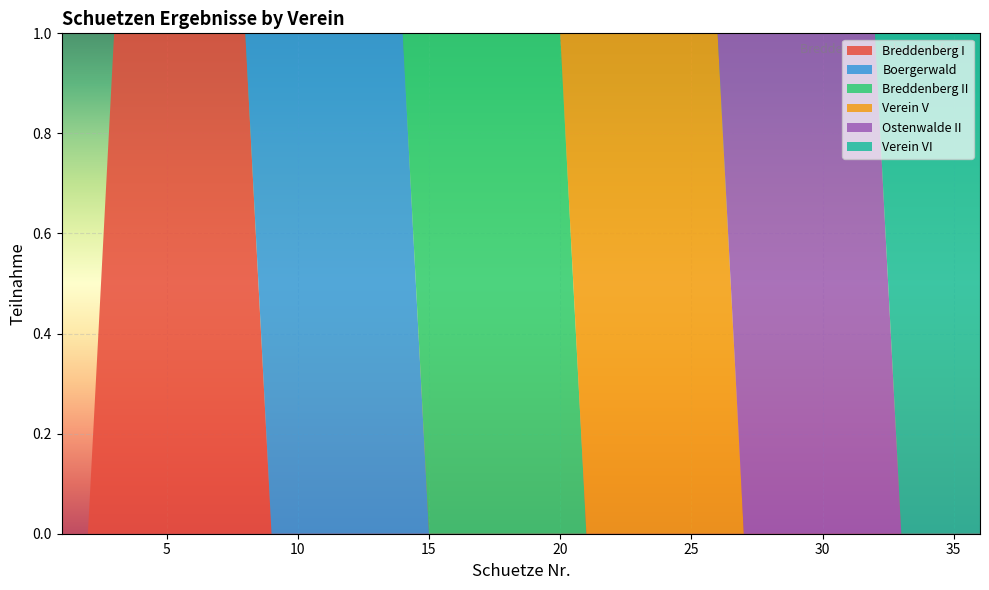

Reading right to left, what are all the values shown in this chart?

Breddenberg I: 36=0	35=0	34=0	33=0	32=0	31=0	30=0	29=0	28=0	27=0	26=0	25=0	24=0	23=0	22=0	21=0	20=0	19=0	18=0	17=0	16=0	15=0	14=0	13=0	12=0	11=0	10=0	9=0	8=1	7=1	6=1	5=1	4=1	3=1	2=0	1=0
Boergerwald: 36=0	35=0	34=0	33=0	32=0	31=0	30=0	29=0	28=0	27=0	26=0	25=0	24=0	23=0	22=0	21=0	20=0	19=0	18=0	17=0	16=0	15=0	14=1	13=1	12=1	11=1	10=1	9=1	8=0	7=0	6=0	5=0	4=0	3=0	2=0	1=0
Breddenberg II: 36=0	35=0	34=0	33=0	32=0	31=0	30=0	29=0	28=0	27=0	26=0	25=0	24=0	23=0	22=0	21=0	20=1	19=1	18=1	17=1	16=1	15=1	14=0	13=0	12=0	11=0	10=0	9=0	8=0	7=0	6=0	5=0	4=0	3=0	2=0	1=0
Verein V: 36=0	35=0	34=0	33=0	32=0	31=0	30=0	29=0	28=0	27=0	26=1	25=1	24=1	23=1	22=1	21=1	20=0	19=0	18=0	17=0	16=0	15=0	14=0	13=0	12=0	11=0	10=0	9=0	8=0	7=0	6=0	5=0	4=0	3=0	2=0	1=0
Ostenwalde II: 36=0	35=0	34=0	33=0	32=1	31=1	30=1	29=1	28=1	27=1	26=0	25=0	24=0	23=0	22=0	21=0	20=0	19=0	18=0	17=0	16=0	15=0	14=0	13=0	12=0	11=0	10=0	9=0	8=0	7=0	6=0	5=0	4=0	3=0	2=0	1=0
Verein VI: 36=1	35=1	34=1	33=1	32=0	31=0	30=0	29=0	28=0	27=0	26=0	25=0	24=0	23=0	22=0	21=0	20=0	19=0	18=0	17=0	16=0	15=0	14=0	13=0	12=0	11=0	10=0	9=0	8=0	7=0	6=0	5=0	4=0	3=0	2=0	1=0